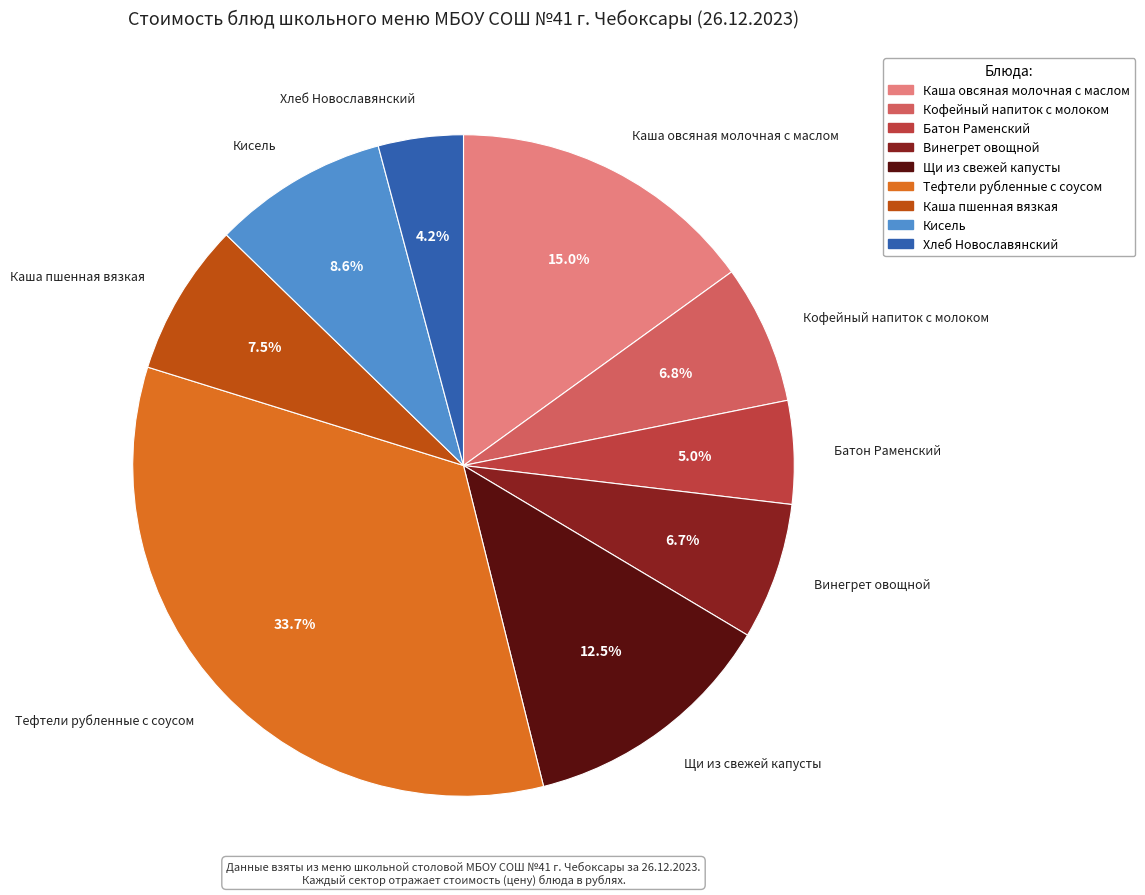

Count the number of slices in the pie.

9